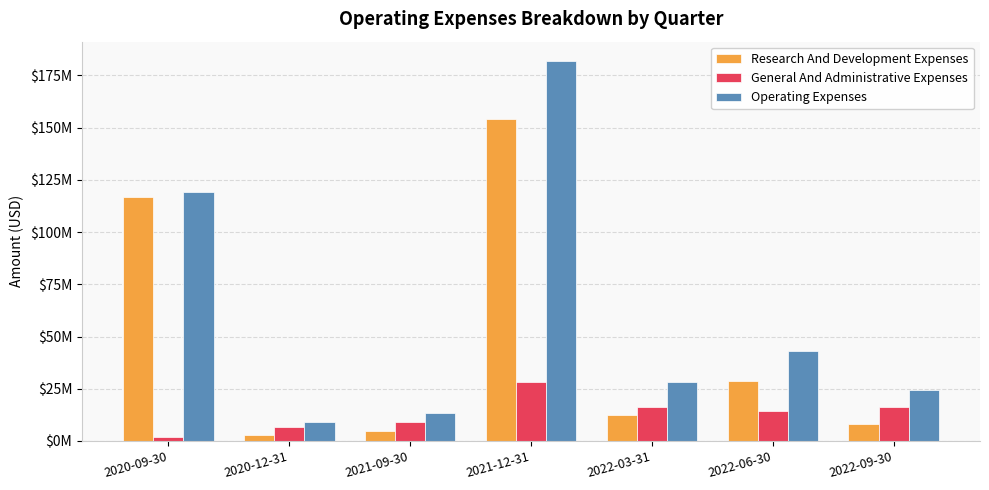

At how many categories does at least one series exceed 41583633?

3